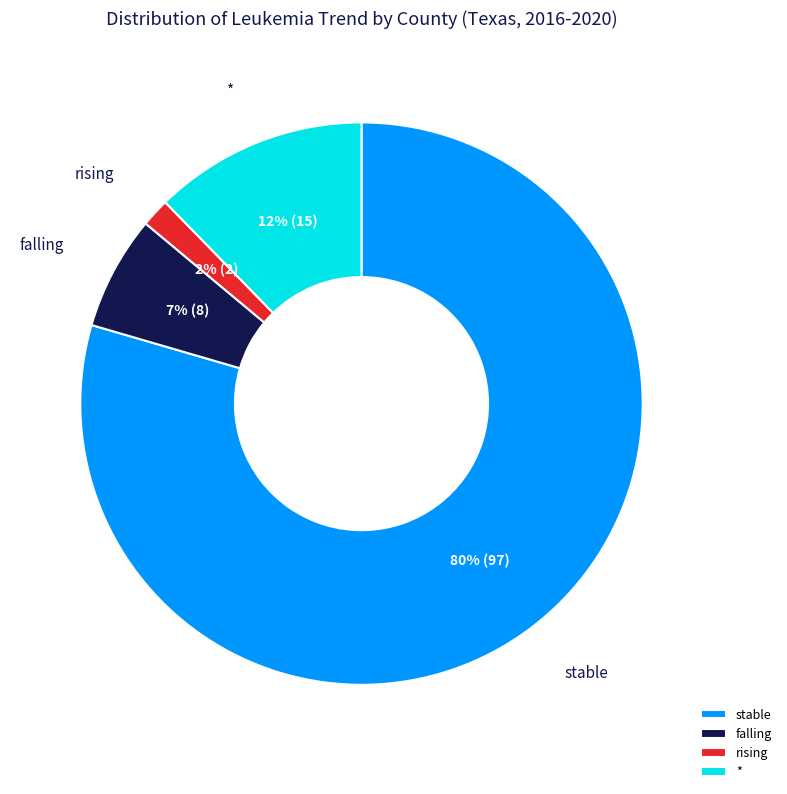

Rank the categories by value from highest to lowest.

stable, *, falling, rising